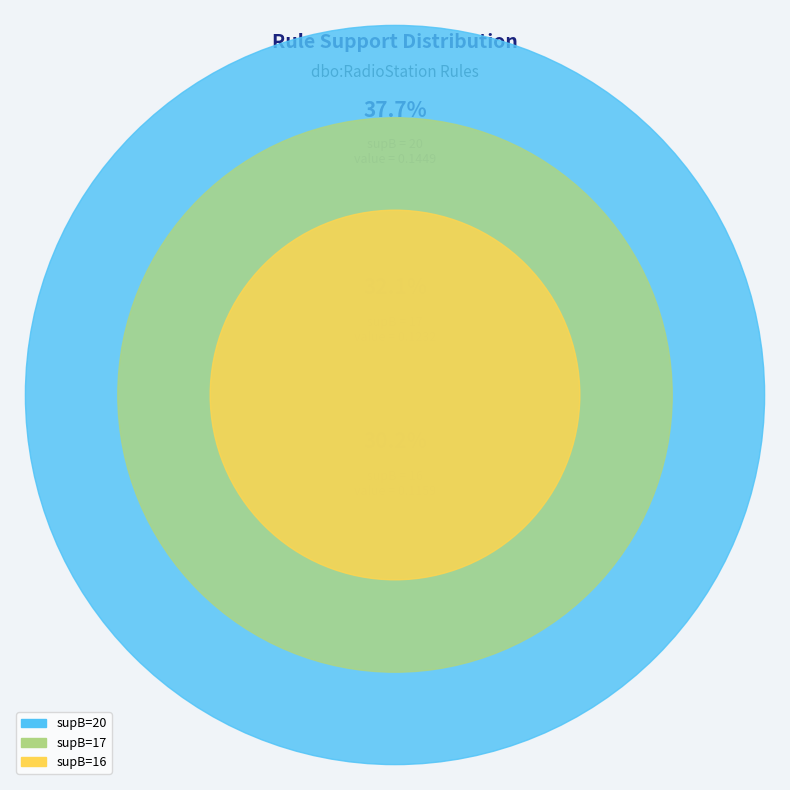

Does 16 represent more than half of the total?

No